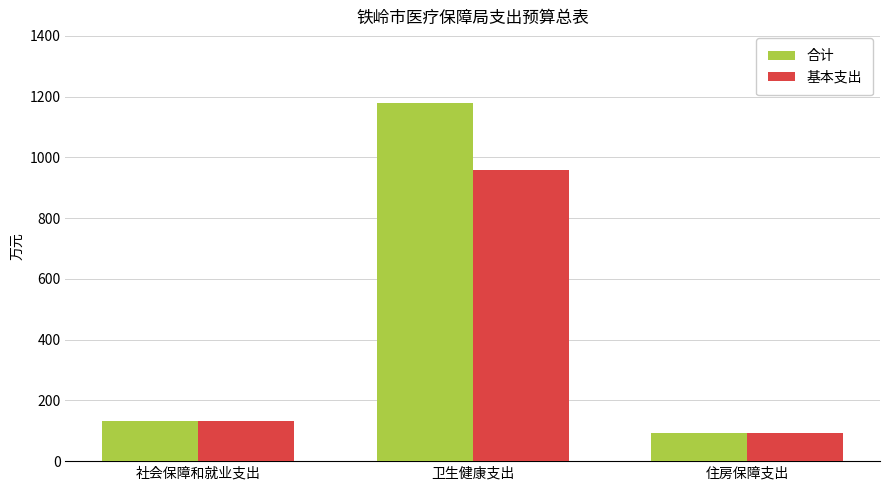

Rank the series by their maximum value, from lowest to highest.

基本支出, 合计